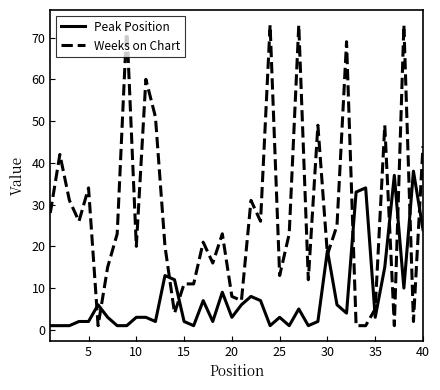

Which series has the widest spread of values?

Weeks on Chart